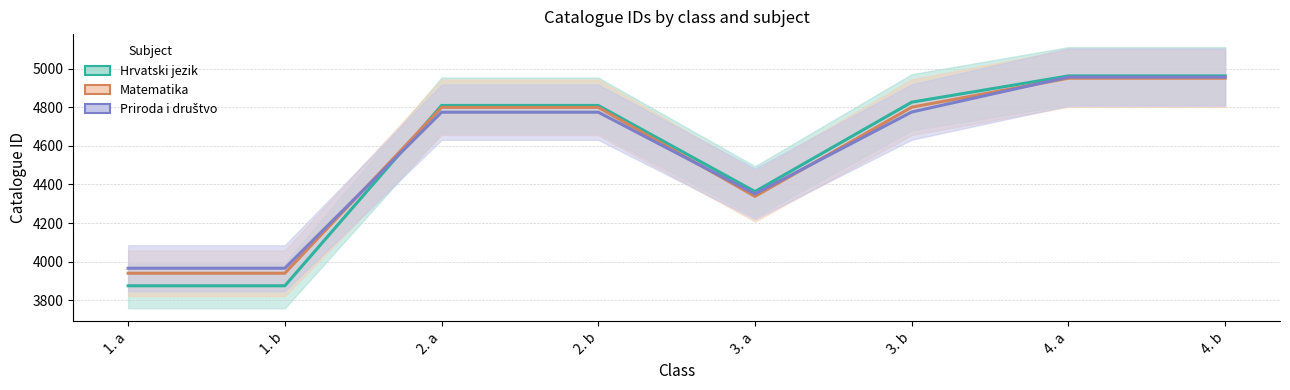

True or false: Hrvatski jezik has a value of 4962 at 4. b.

True